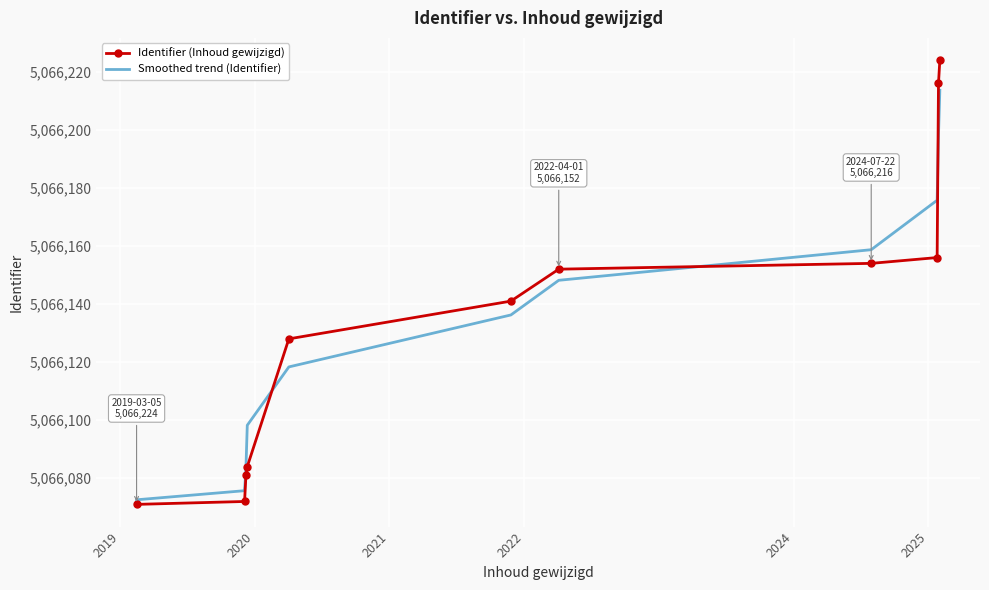

What is the highest value of the Smoothed trend (Identifier) series?

5066213.6